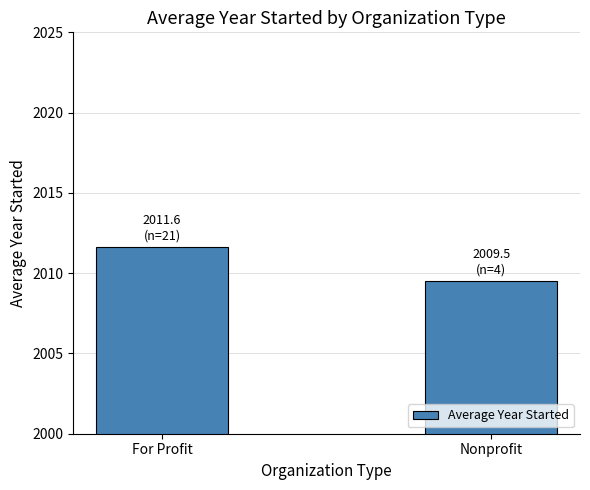

What is the ratio of the value at For Profit to the value at Nonprofit?

1.0